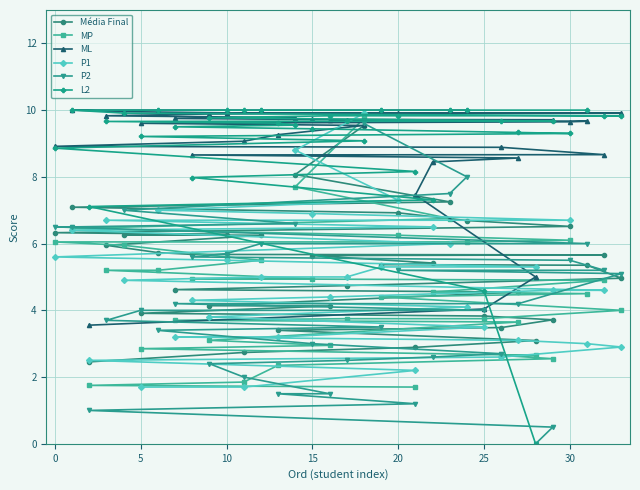

True or false: L2 has a value of 9.4 at 15.

True